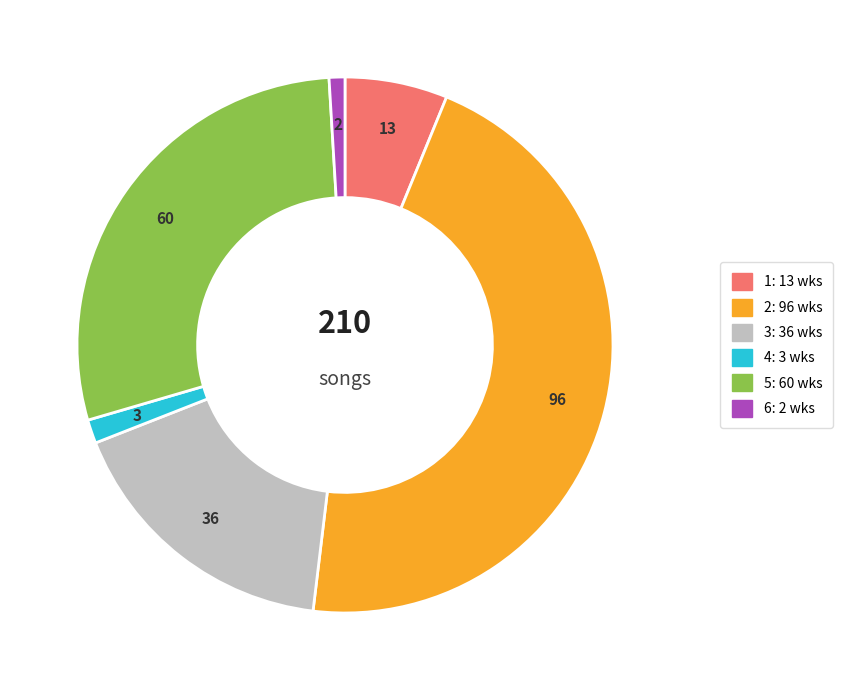

True or false: 2 accounts for 46% of the total.

True